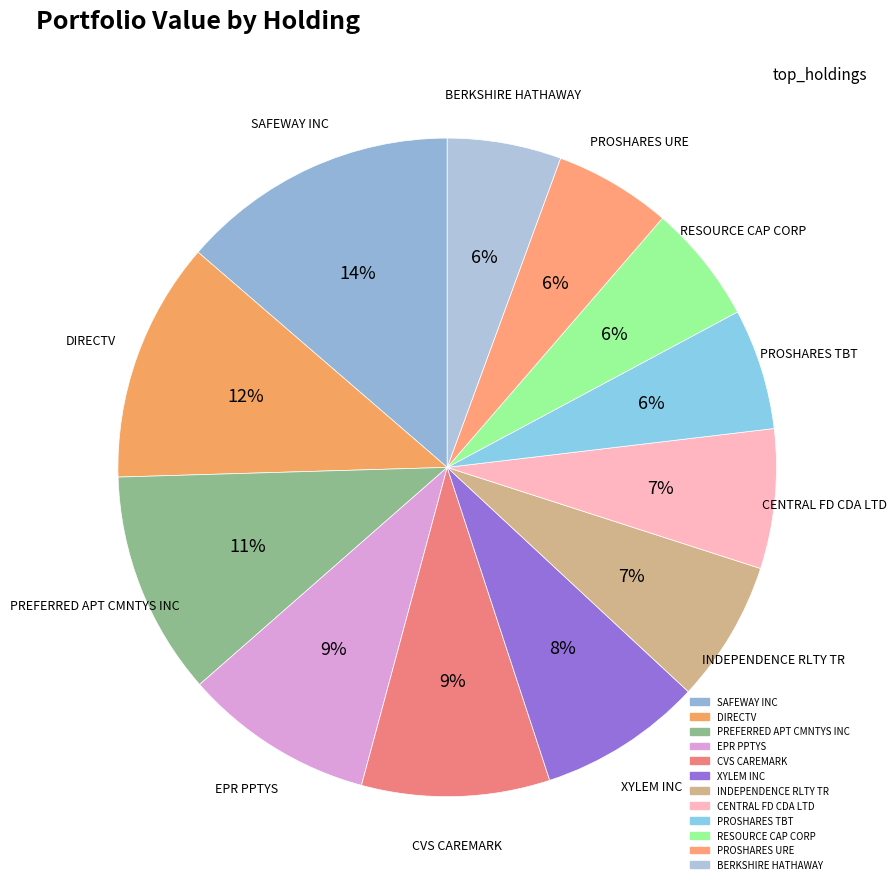

Does INDEPENDENCE RLTY TR represent more than half of the total?

No